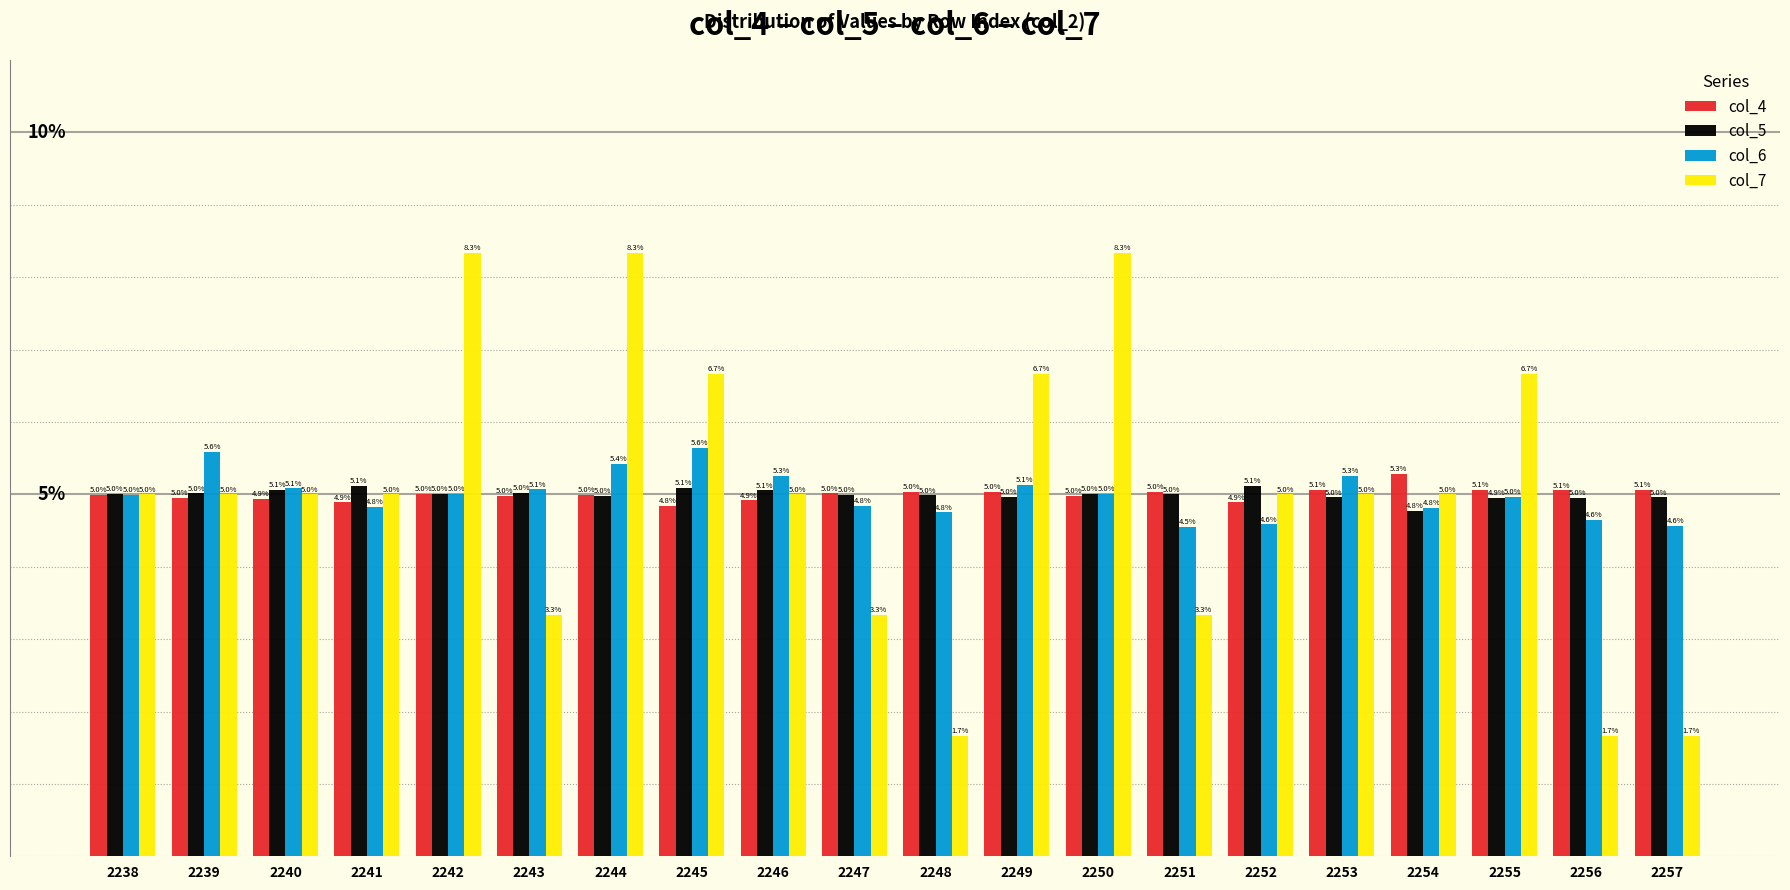

At 2245, list the series in order from largest to smallest.

col_7, col_6, col_5, col_4